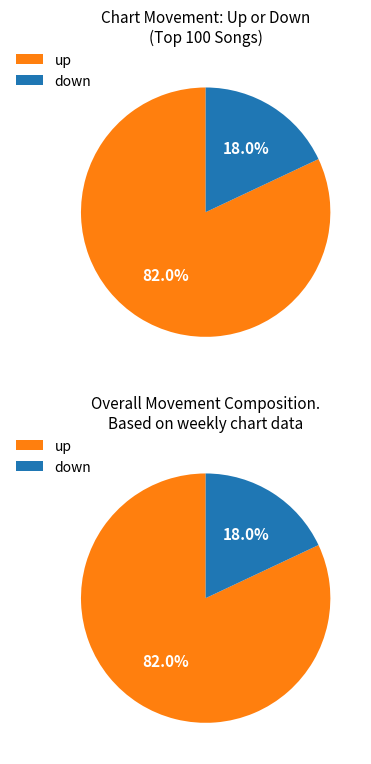

Which slice is the smallest?

down